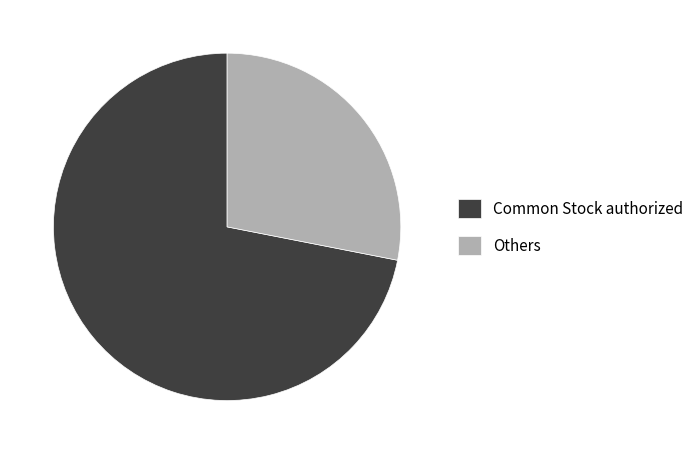

Combined, do Others and Common Stock authorized account for over 50%?

Yes